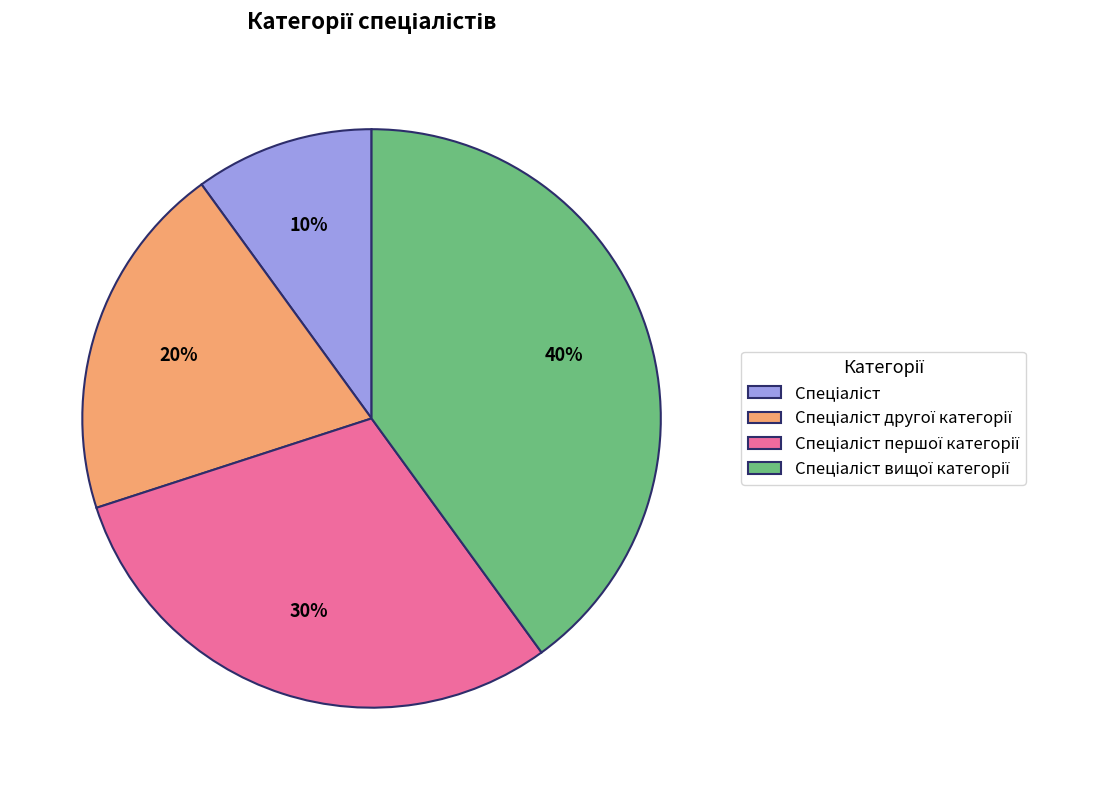

To the nearest percent, what is the difference between the largest and smallest slice percentages?

30%